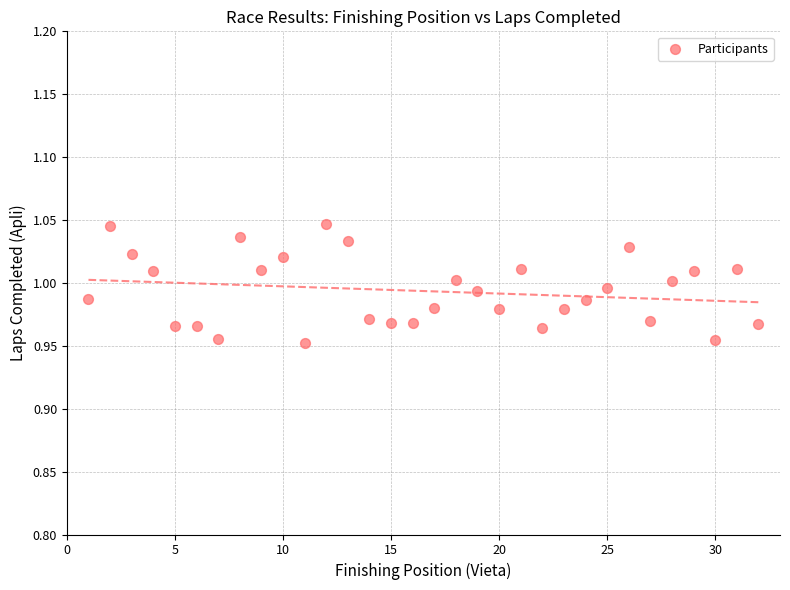

What is the range of X values (max minus min)?

31.0